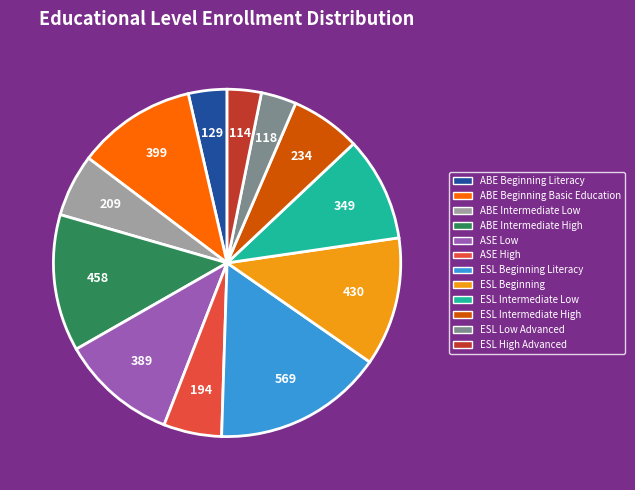

How many slices are in this pie chart?

12